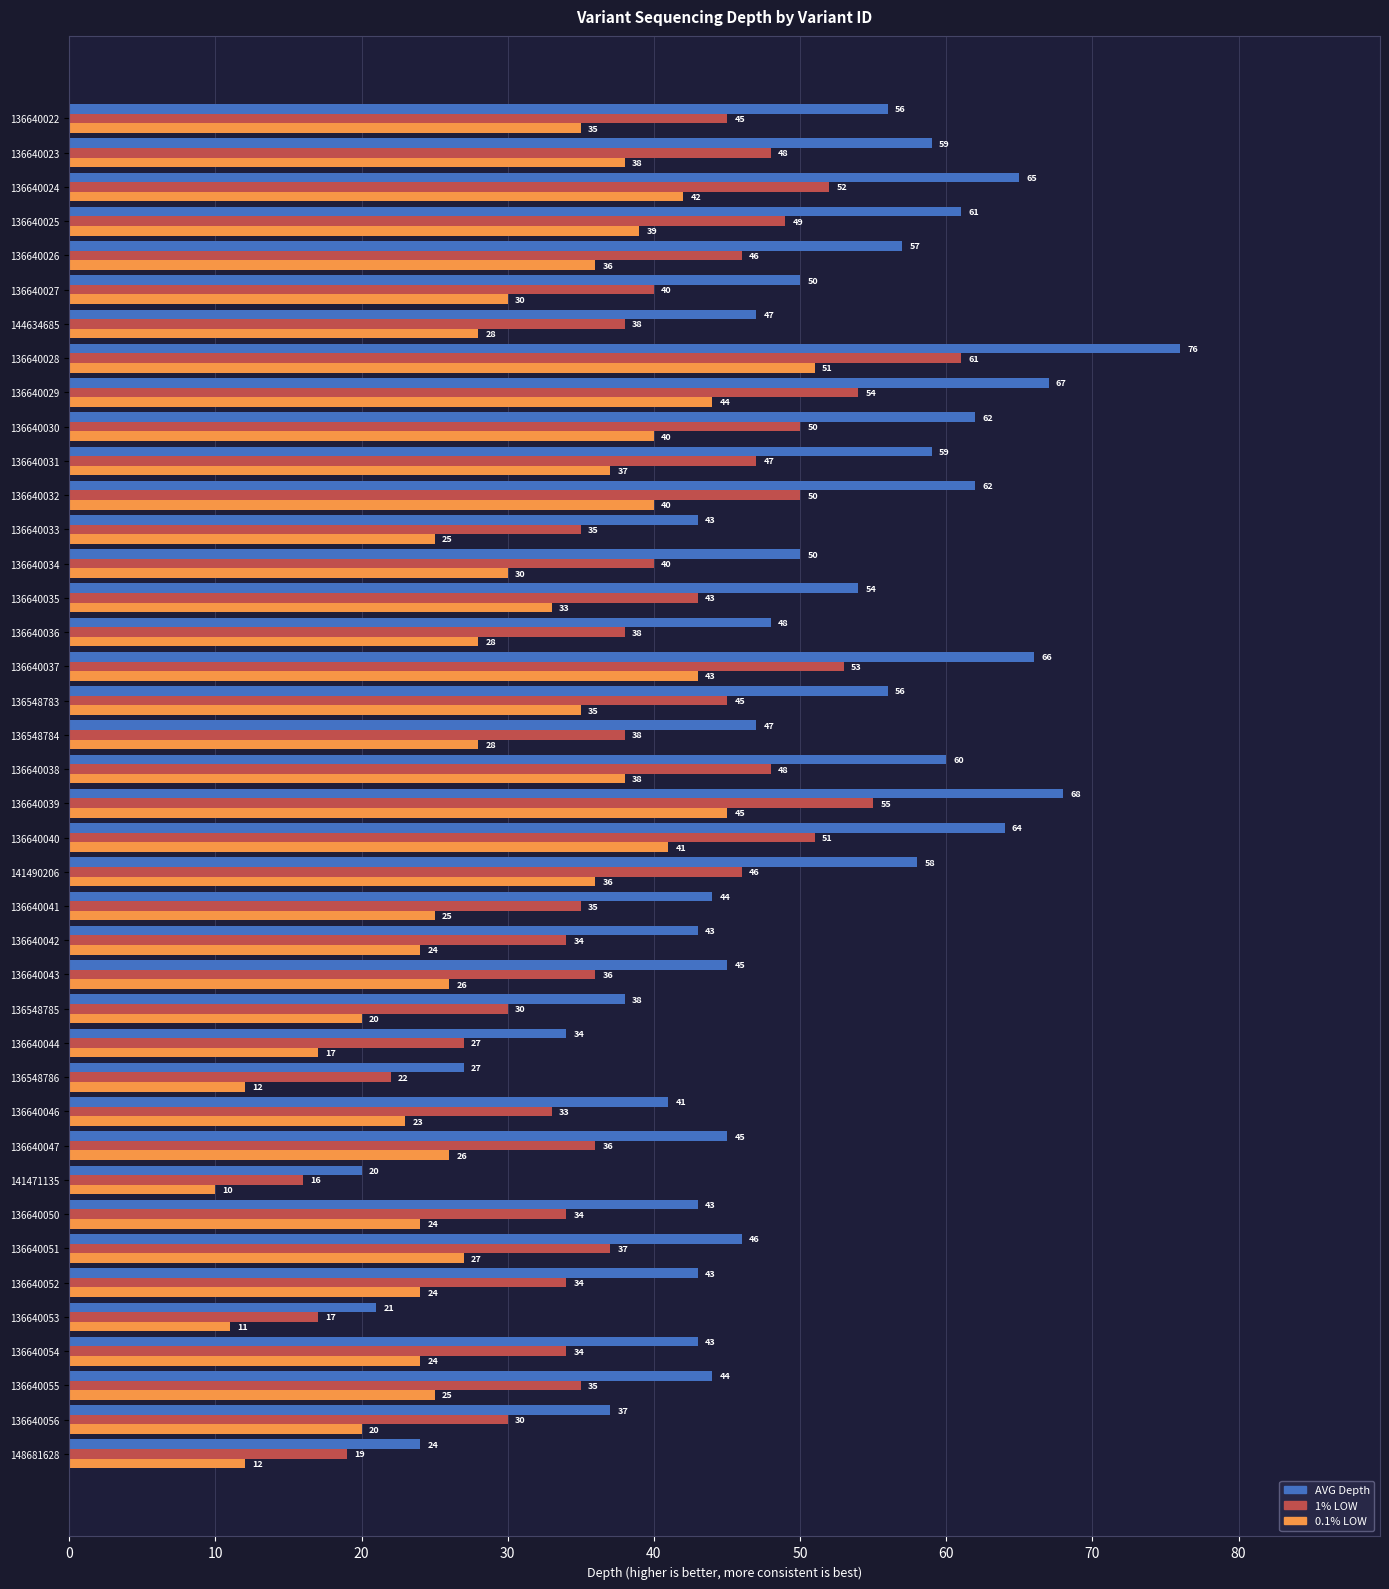

What is the difference between the maximum and second lowest values in the 1% LOW series?

44